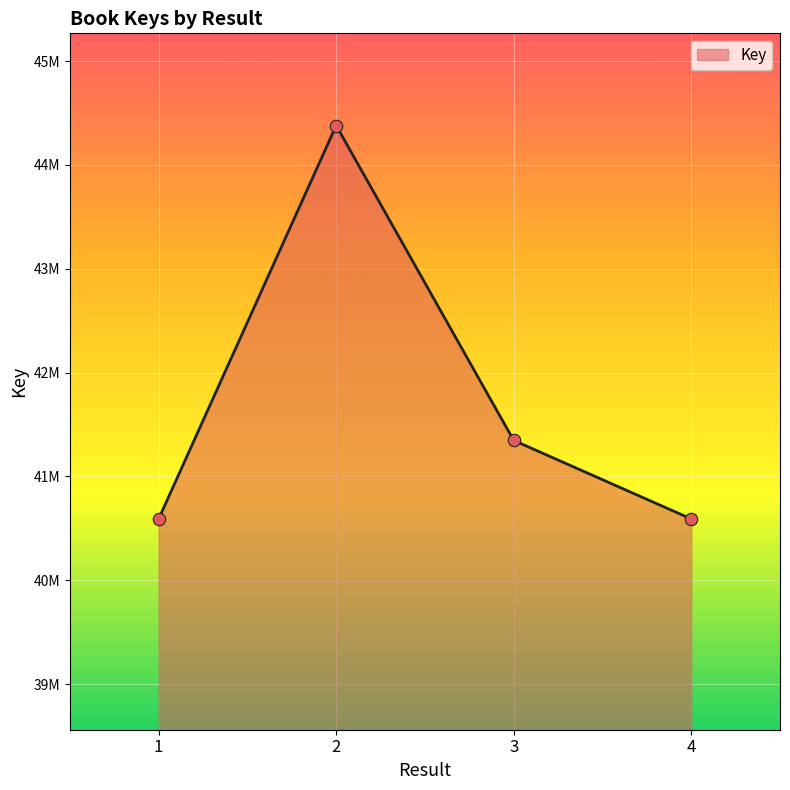

Between 1 and 3, which is larger?

3